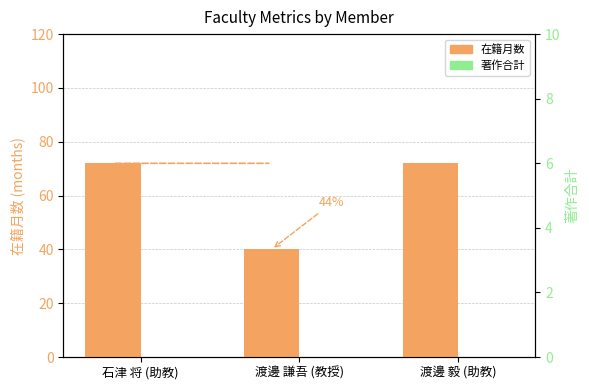

What is the average value of the 在籍月数 series?

61